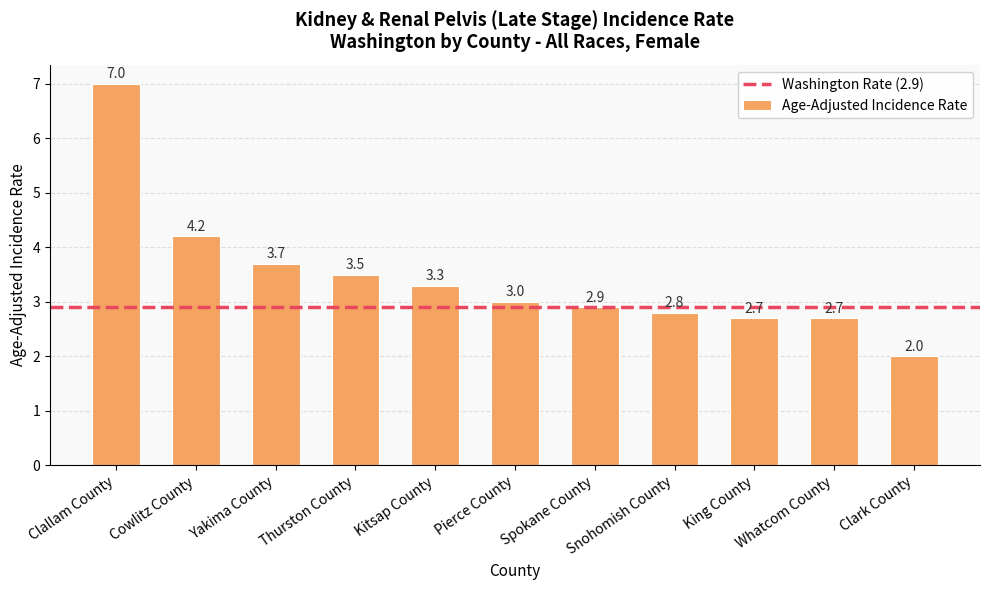

What is the change in value from Yakima County to King County?

-1.0